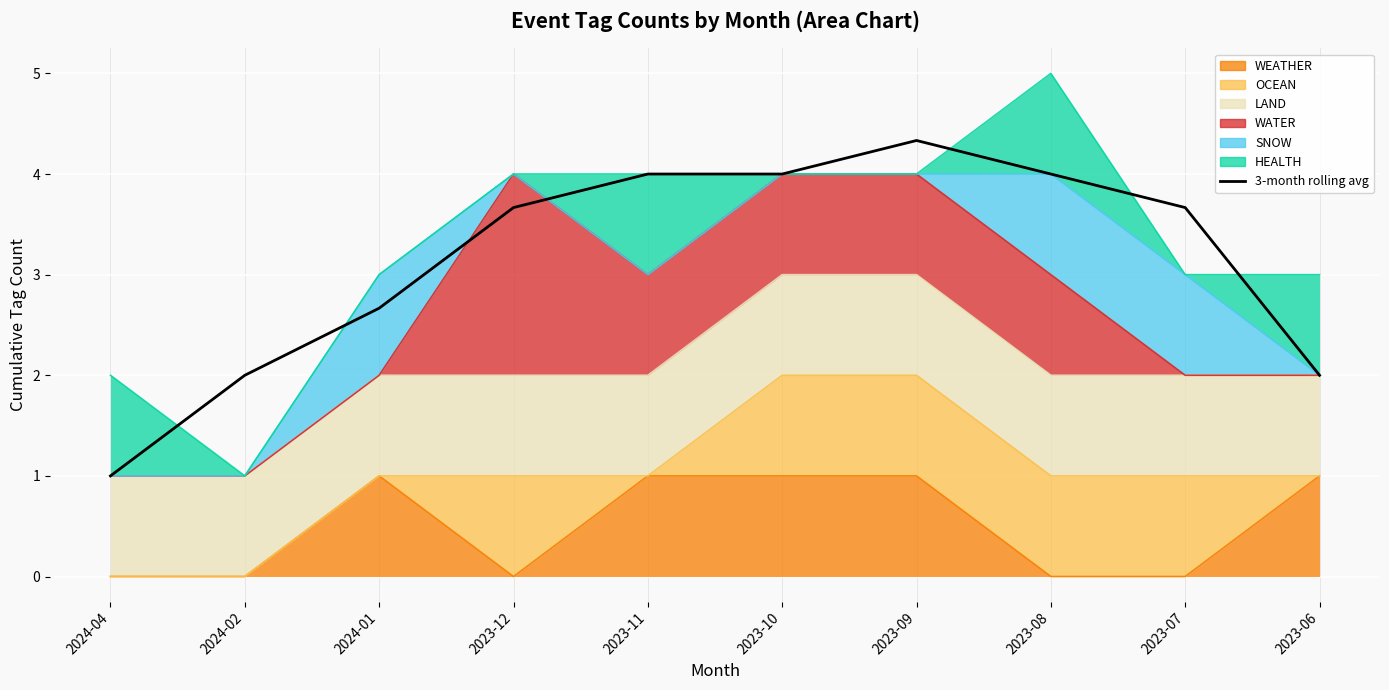

True or false: there are more than 2 points higher than both neighbors.

False